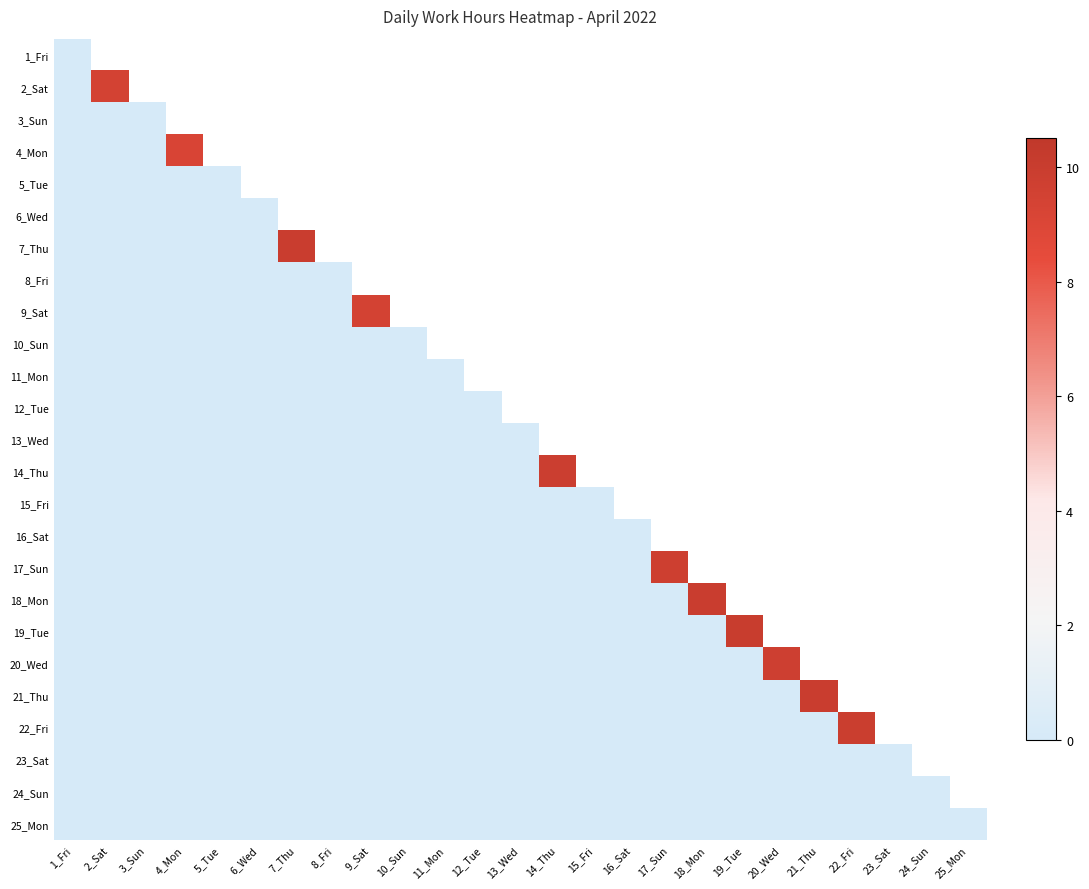

Is it true that 22_Fri equals 6.5 at 8_Fri?

False